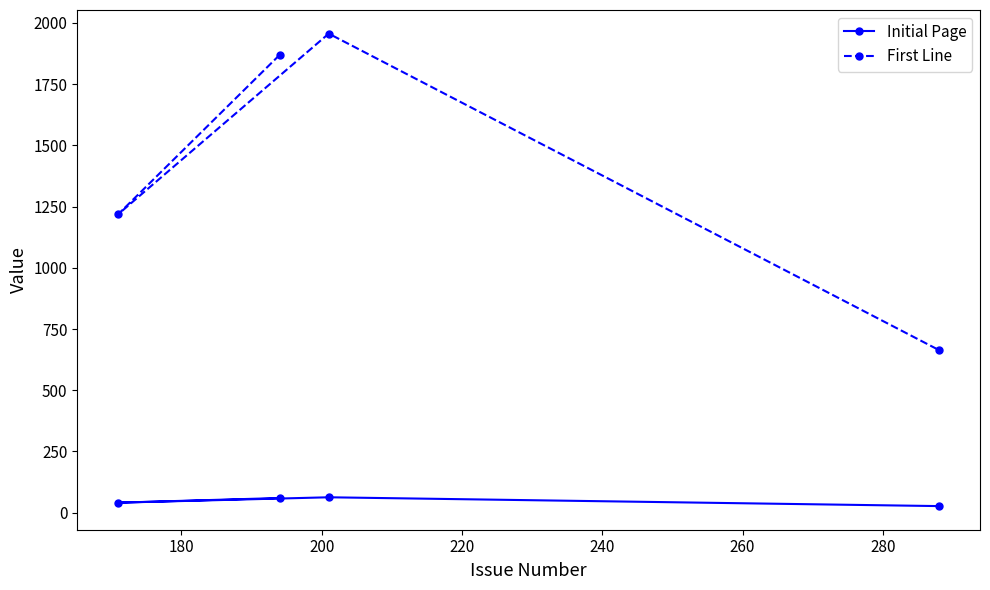

Which series has the largest total across all categories?

First Line